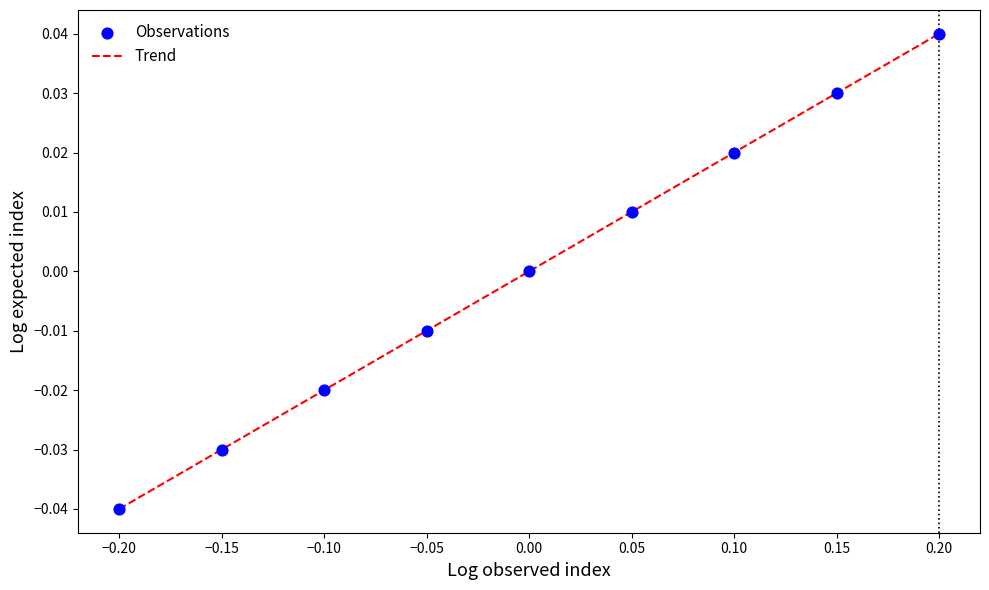

What position from the right is 0.10?

3